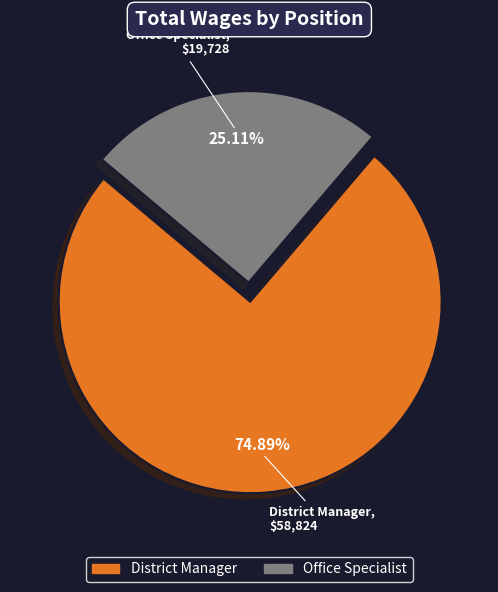

What percentage is the District Manager slice, to the nearest percent?

75%